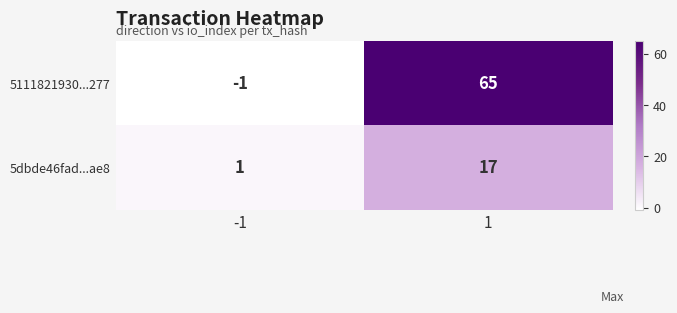

Which series has the largest total across all categories?

5111821930...277